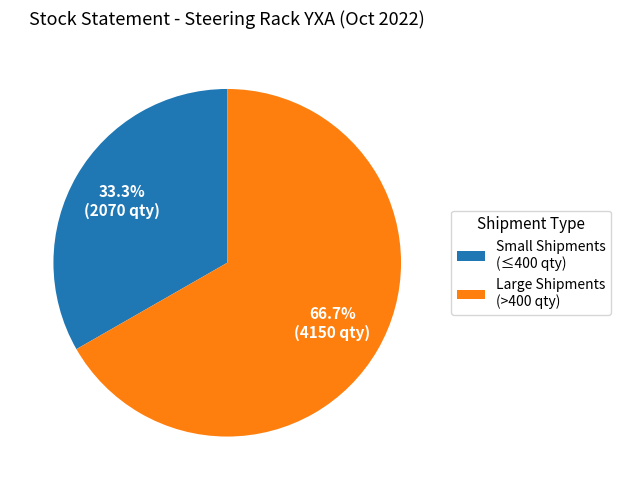

Which slice is the largest?

Large Shipments (>400 qty)